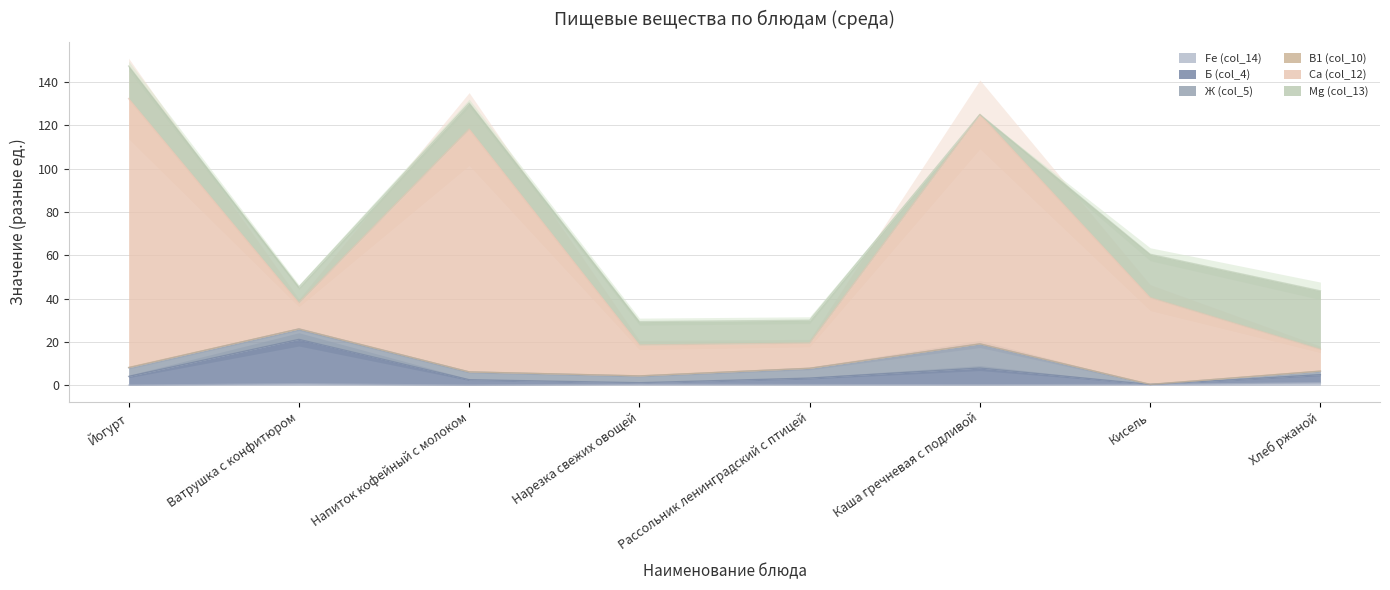

Which series has the widest spread of values?

Ca (col_12)